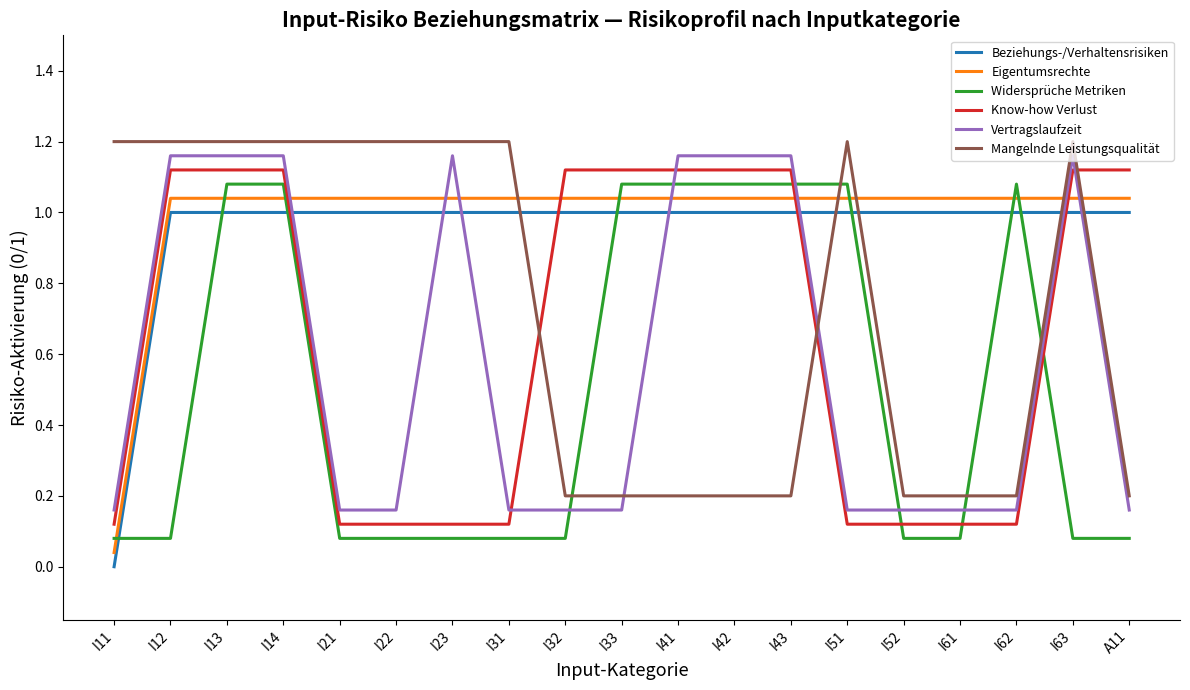

Count the number of data series in this chart.

6